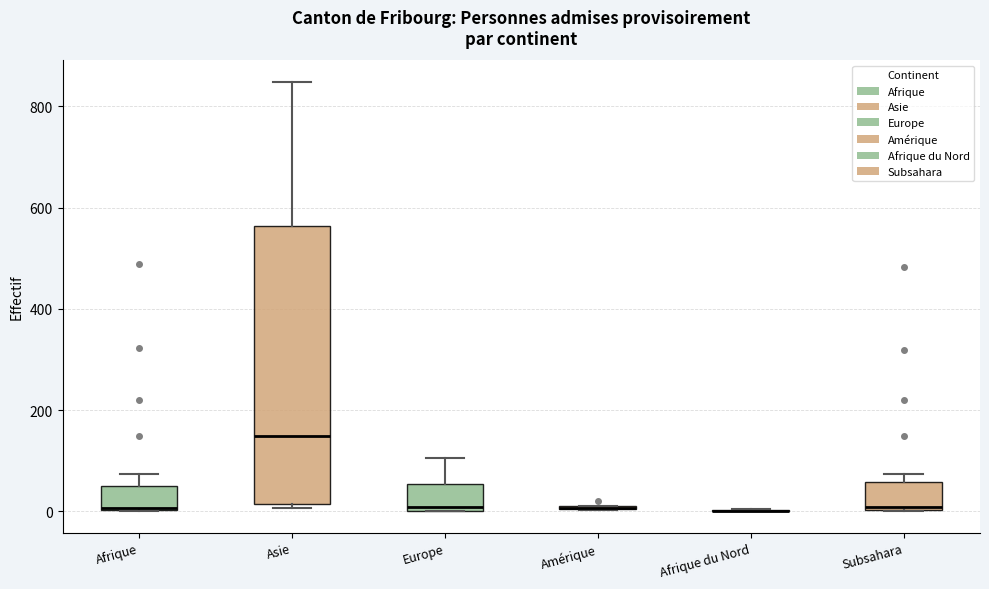

Reading left to right, read every box against the y-axis: the position of its median line, the range the box covers, and the ends of its whiskers. The values are not printed on the chart, so give them approximately, as read against the axis.

Afrique: median 0, box 0 to 60, whiskers 0 to 80
Asie: median 140, box 20 to 560, whiskers 0 to 840
Europe: median 0 (just above the box's lower edge), box 0 to 60, whiskers 0 to 100
Amérique: box collapsed to a line at 0, whiskers 0 to 20
Afrique du Nord: box collapsed to a line at 0, whiskers 0 to 0
Subsahara: median 0, box 0 to 60, whiskers 0 to 80